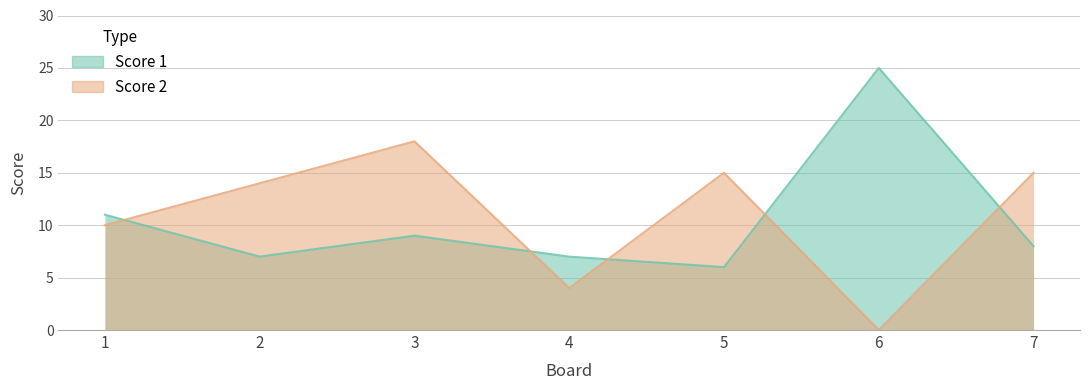

Rank the series at 3 from highest to lowest value.

Score 2, Score 1